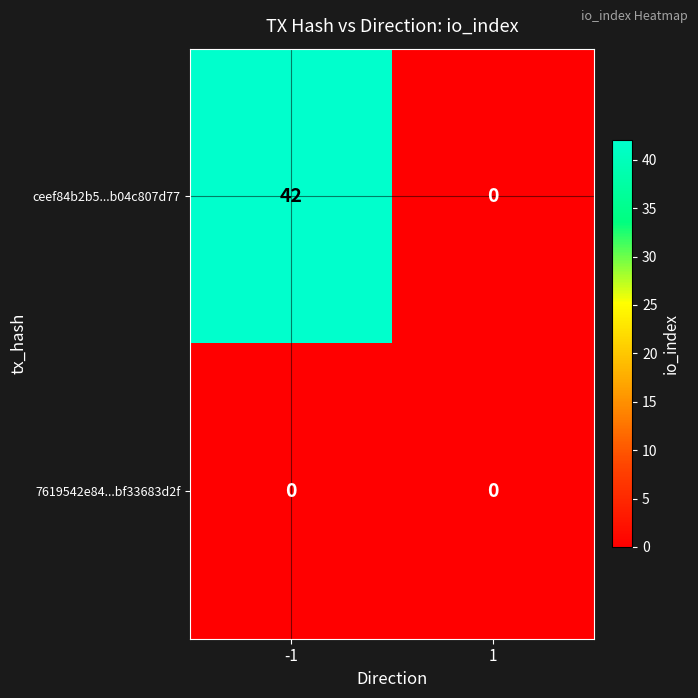

Rank the categories by ceef84b2b5...b04c807d77 value from lowest to highest.

1, -1